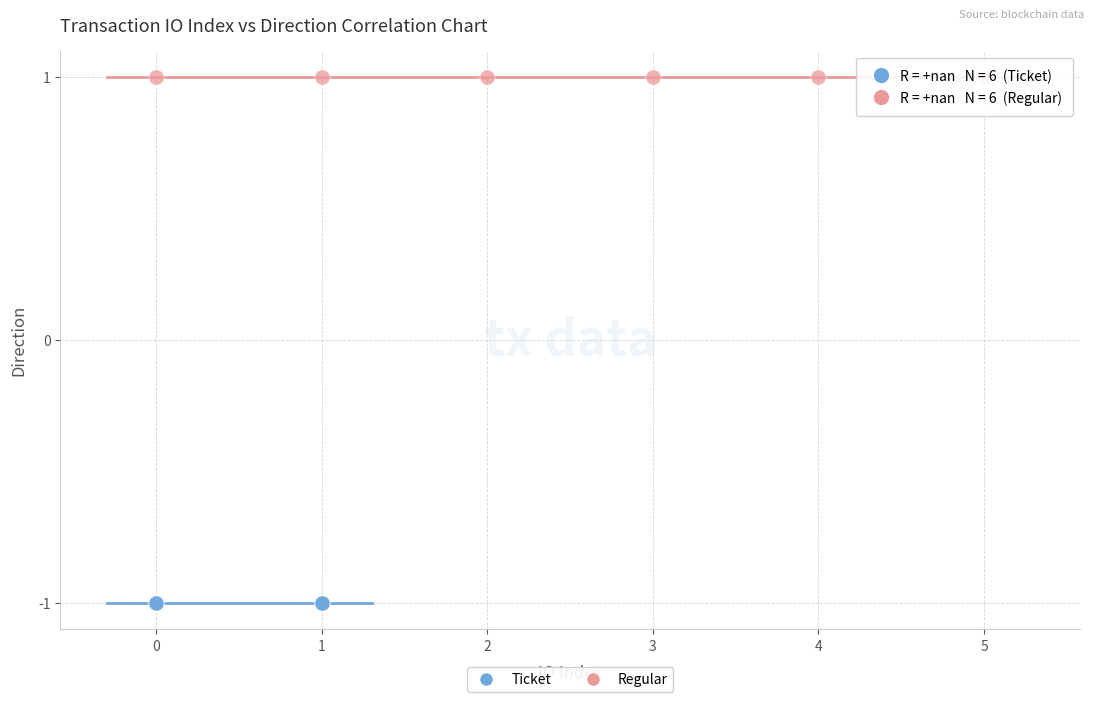

What are all the series names shown in the legend?

Ticket, Regular